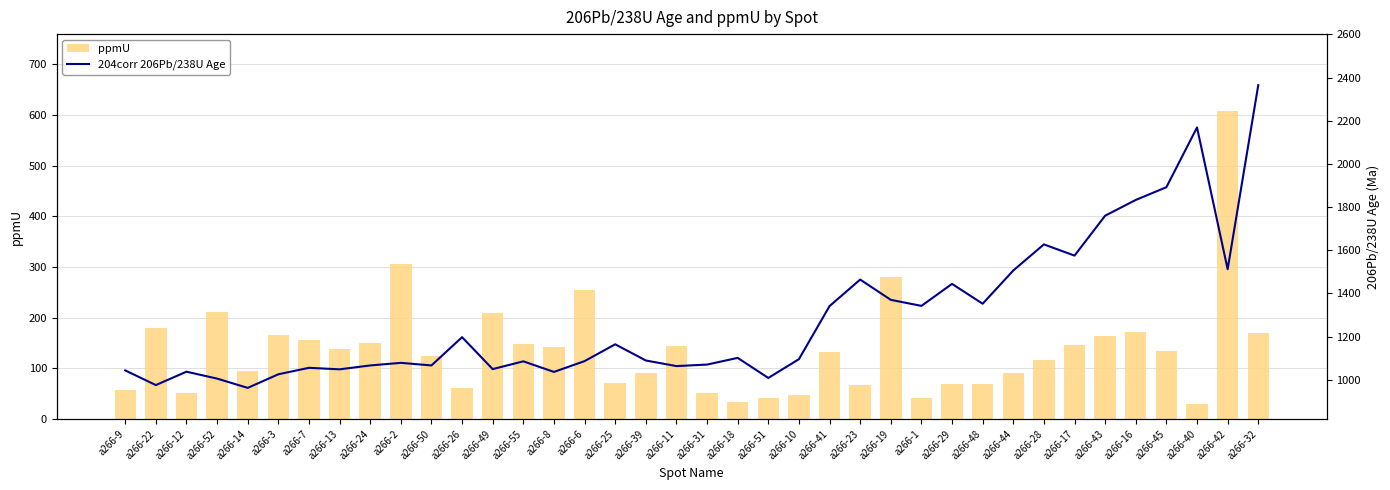

What position from the left is a266-44?

30